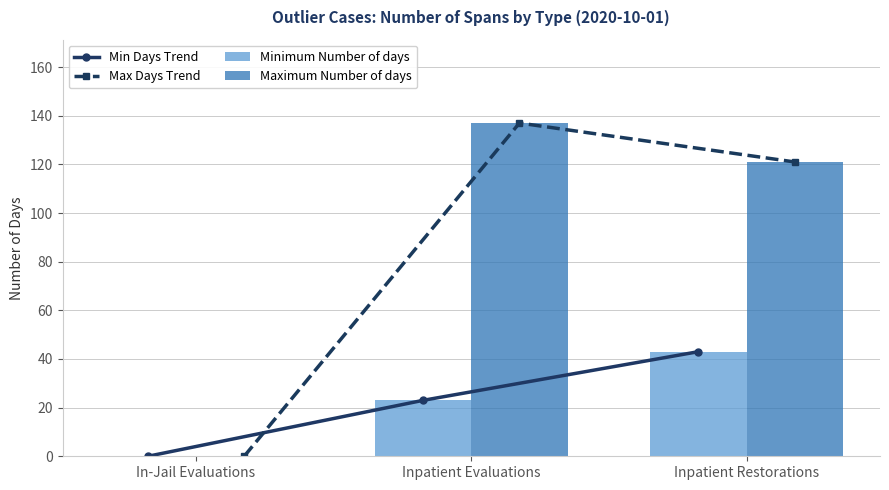

What is the value of the Min Days Trend point at the 2nd from the left?

23